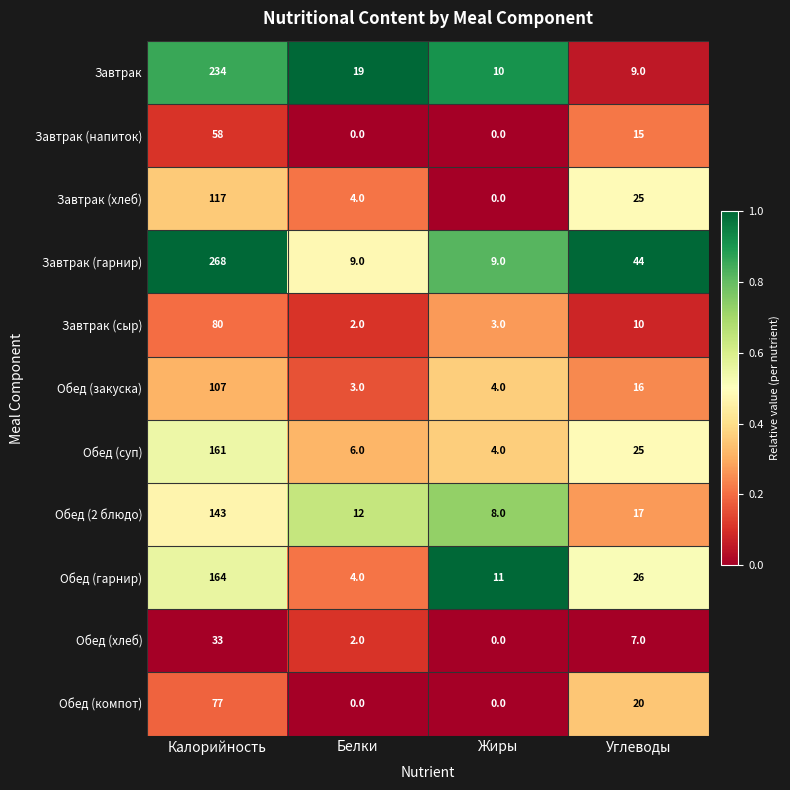

Which series changed the most between Жиры and Углеводы?

Завтрак (гарнир)